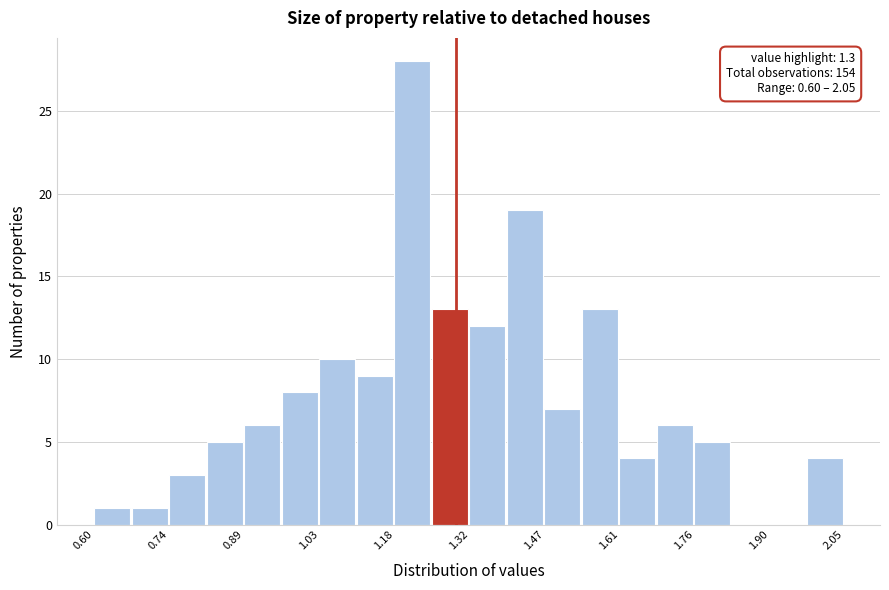

Around what value on the x-axis is the tallest bar? Give the approximate position of its centre, as read against the axis.

1.22